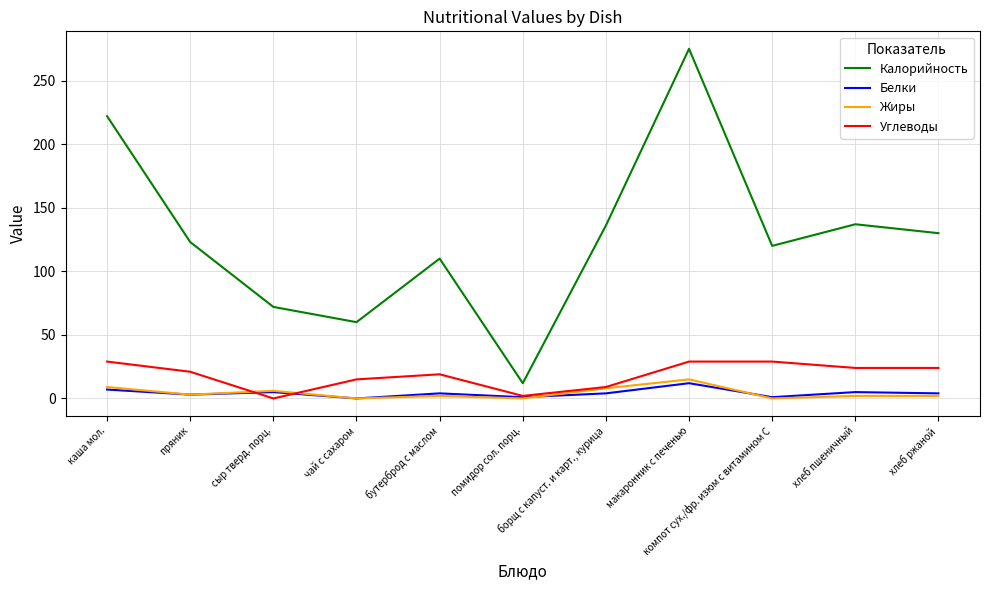

What is the difference between the highest and lowest values at хлеб пшеничный?

135